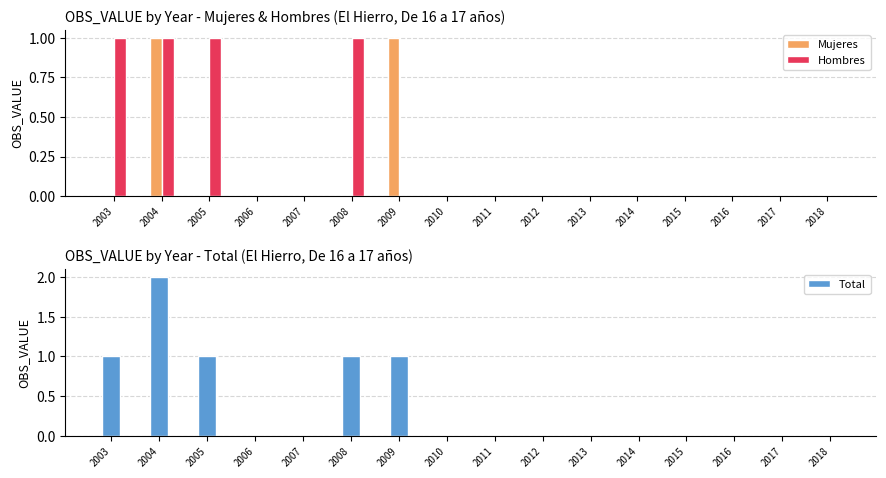

Rank the series by their average value, from highest to lowest.

Total, Hombres, Mujeres